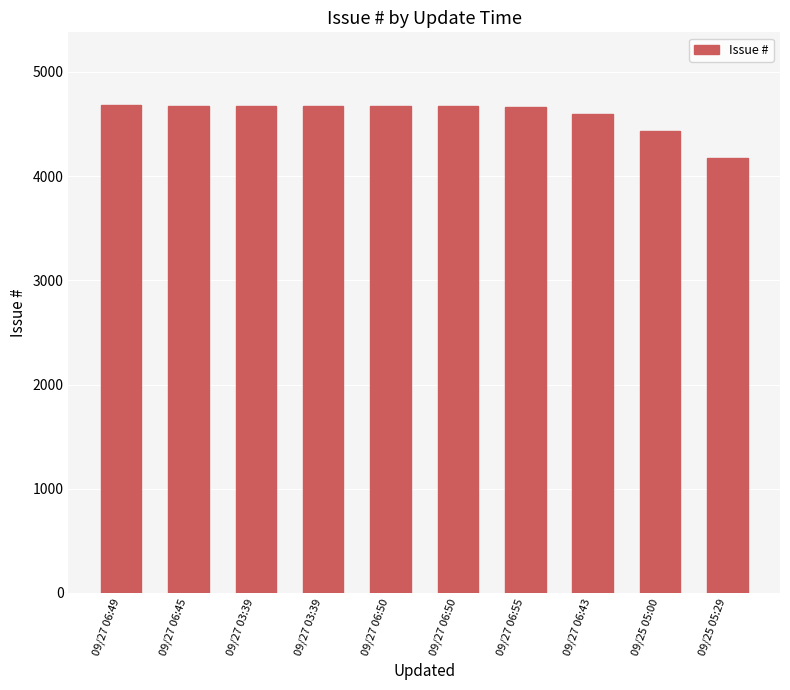

How many data points are less than 4673?

5